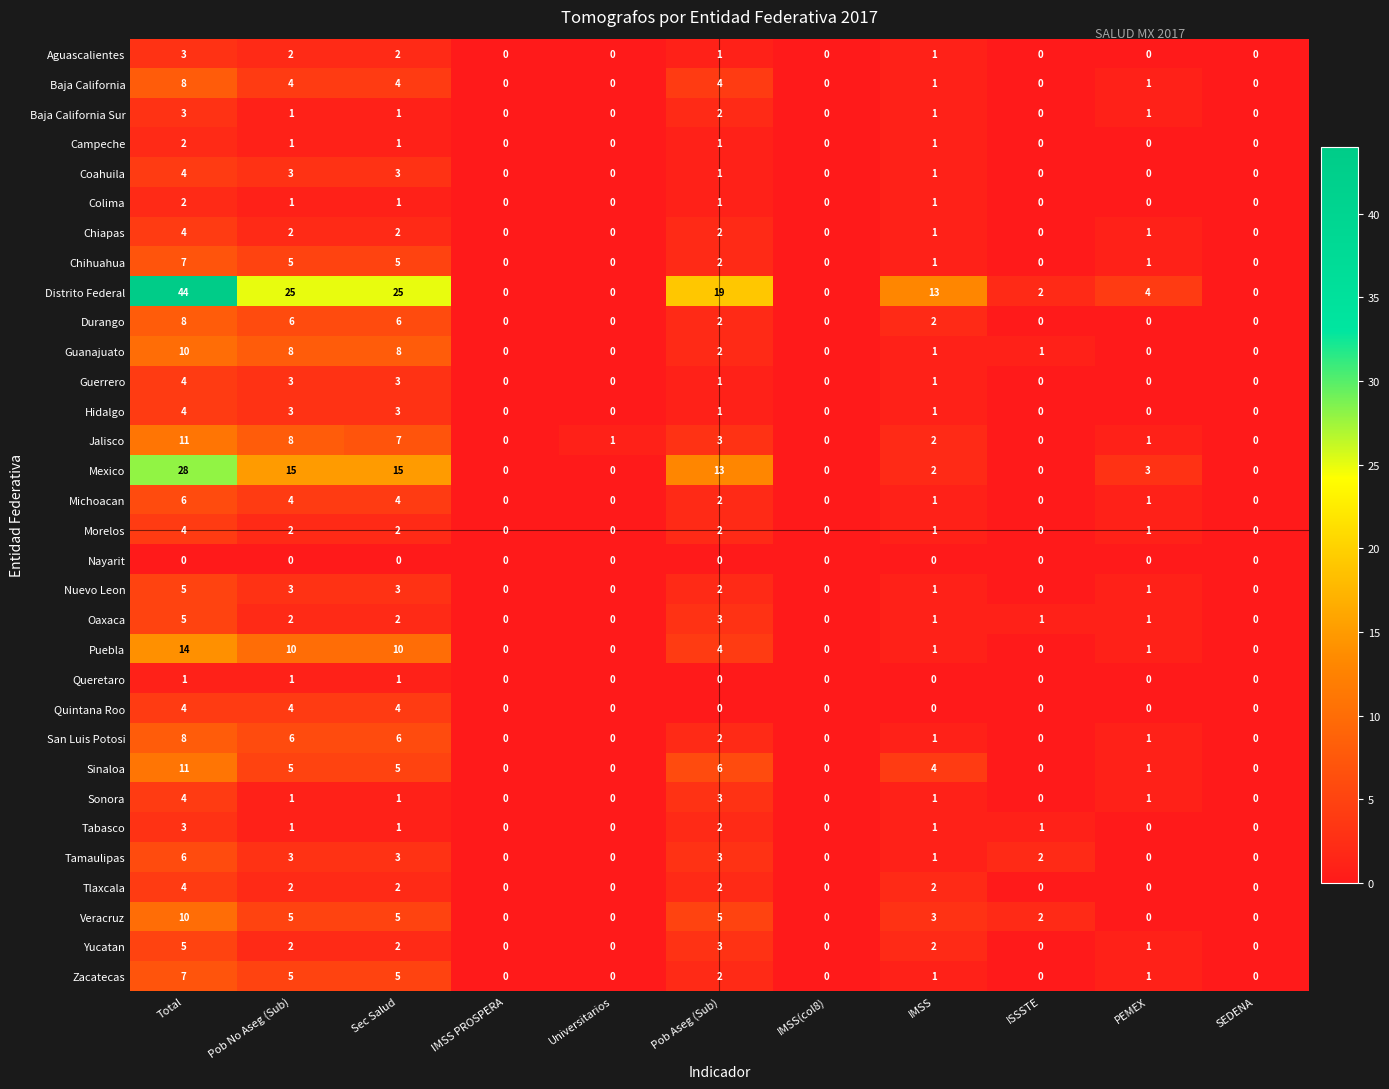

True or false: Yucatan has a value of 1 at Pob Aseg (Sub).

False